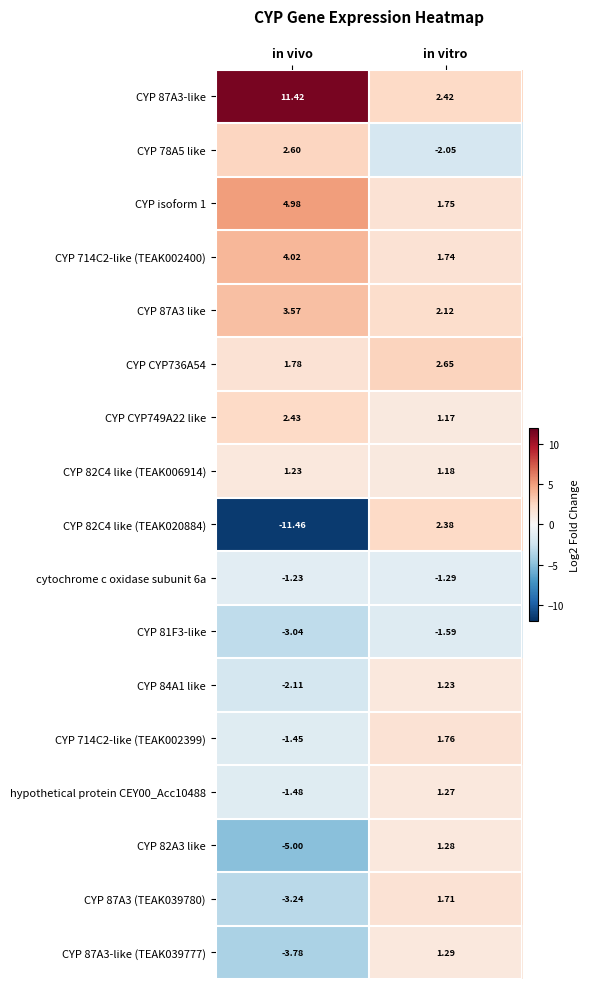

Is the value of CYP 82A3 like at in vitro greater than the value of CYP 82C4 like (TEAK006914) at in vivo?

Yes